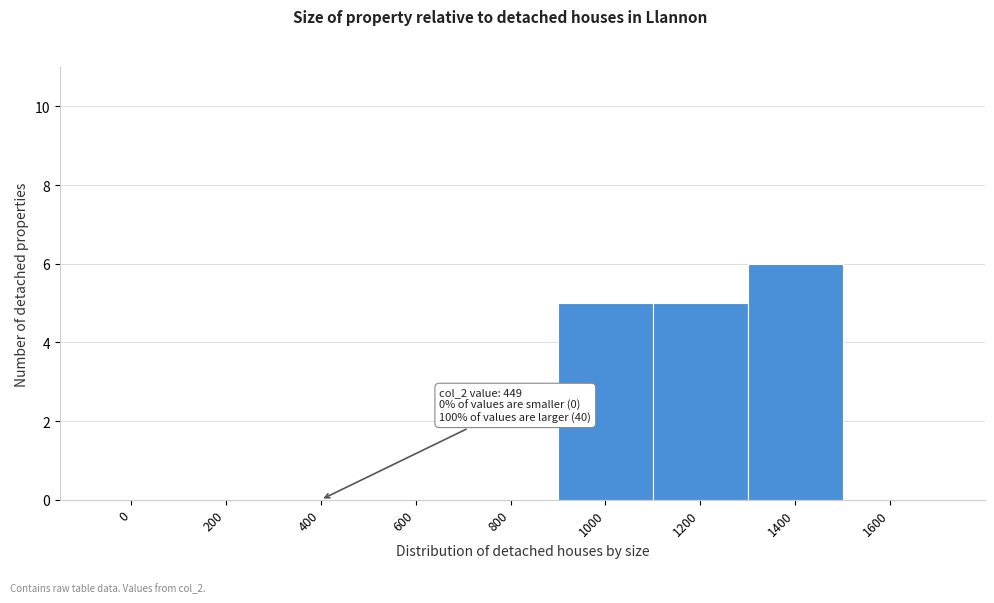

Reading right to left, list all the values displayed in this chart.

1600=0	1400=6	1200=5	1000=5	800=0	600=0	400=0	200=0	0=0